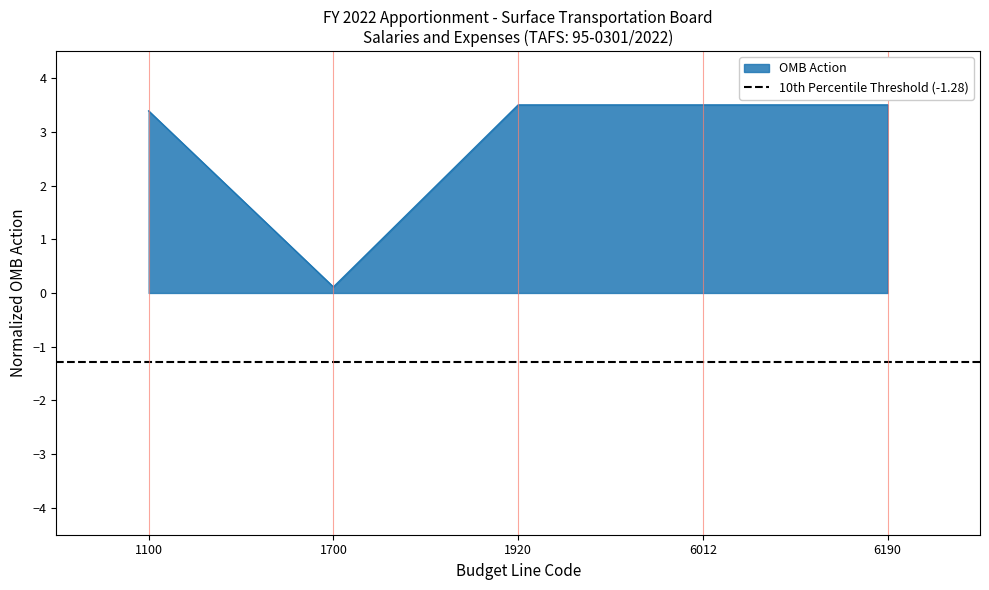

What is the sum of all values?

14.0